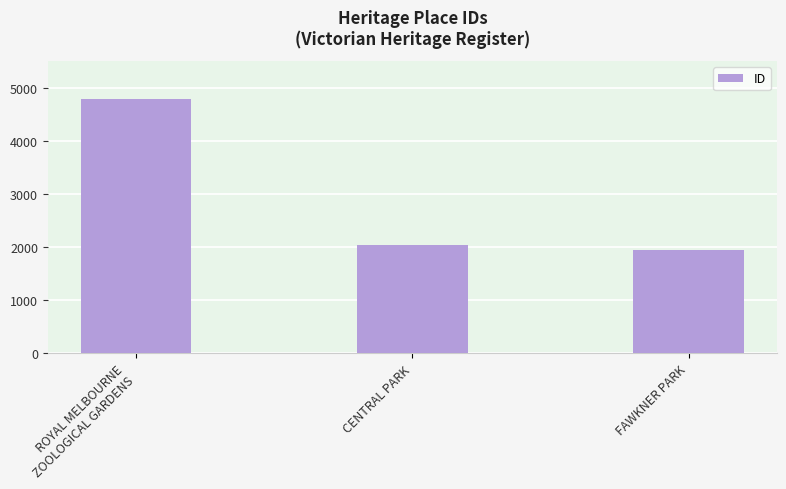

Where does the data first go above 2048?

ROYAL MELBOURNE
ZOOLOGICAL GARDENS